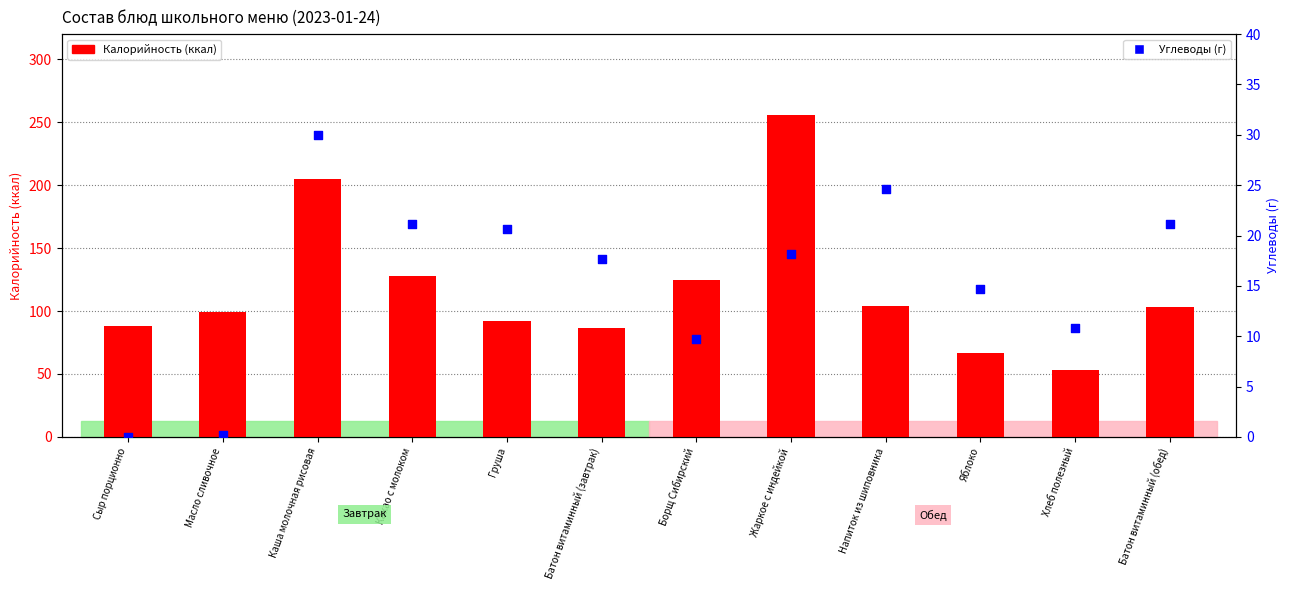

Which series contains the lowest Y value?

Углеводы (г)